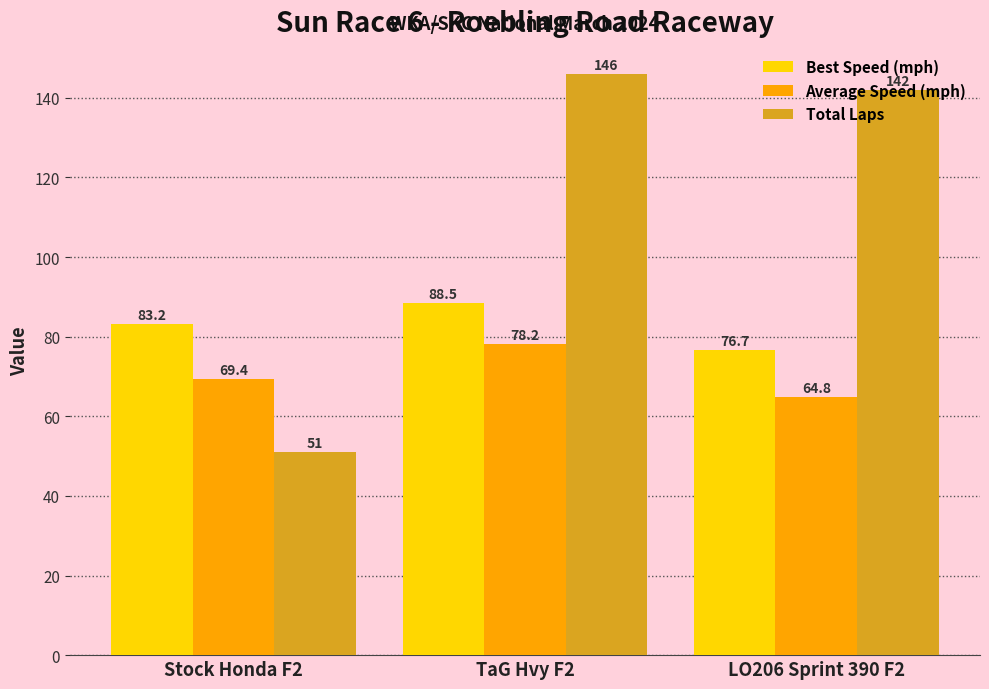

At which label does Total Laps reach its minimum?

Stock Honda F2